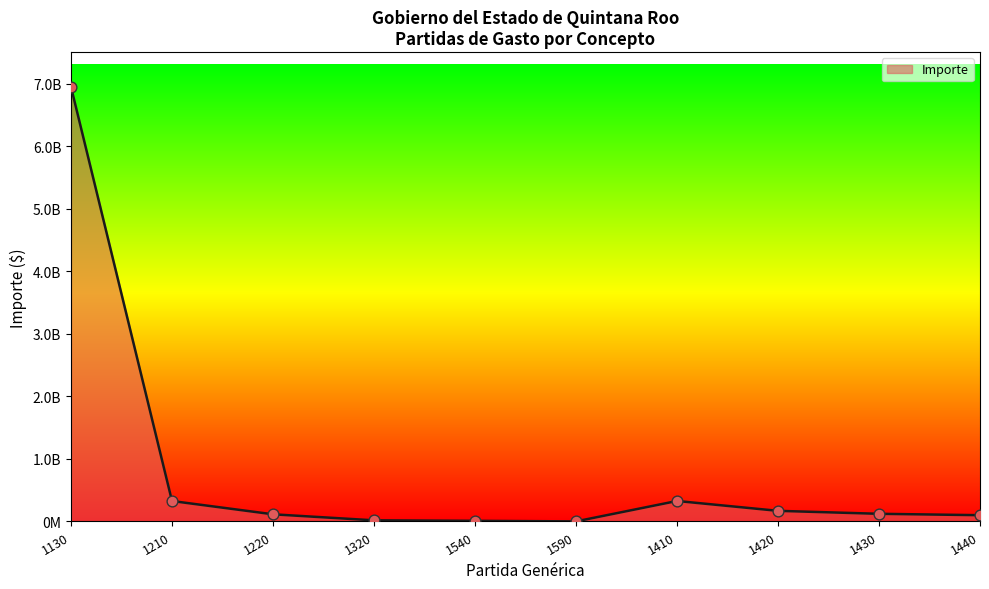

Does the chart have visible grid lines?

No